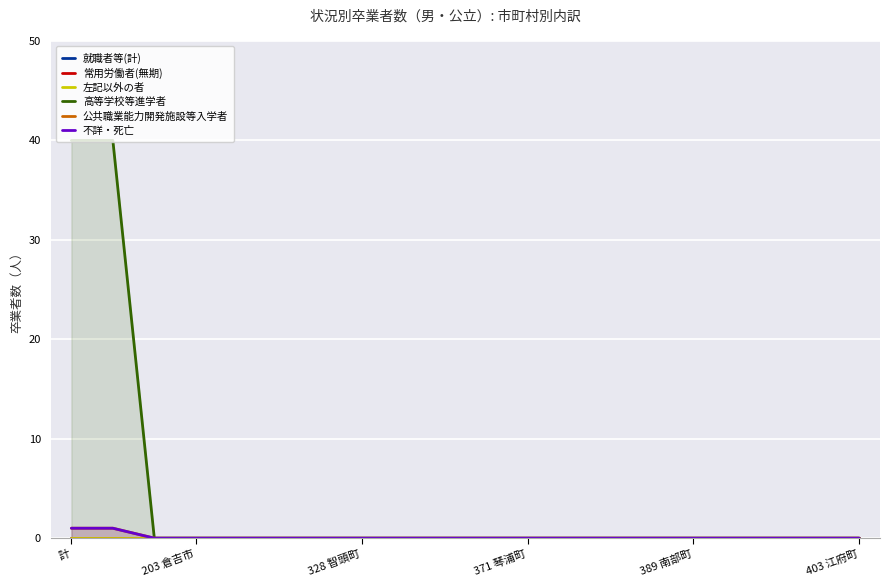

At which category does the chart reach its minimum across all series?

計